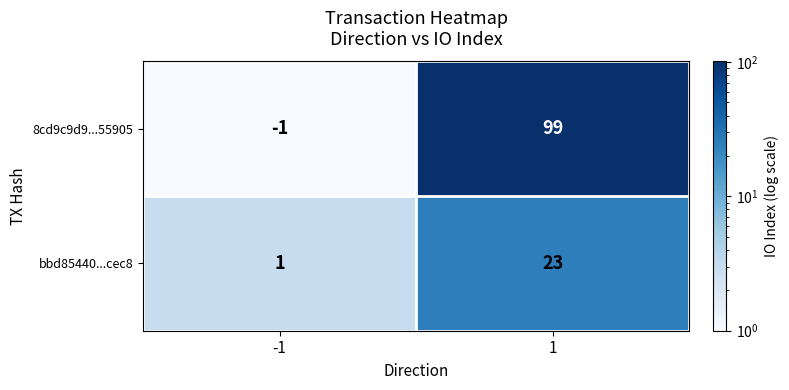

Which series has the largest total across all categories?

8cd9c9d9...55905